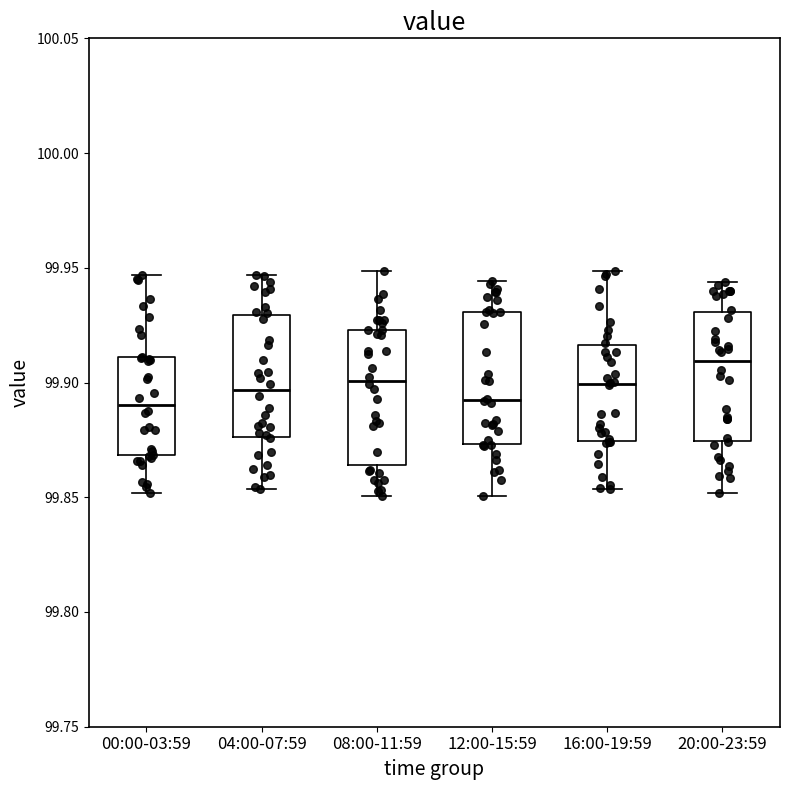

Where does the upper whisker of the box for 04:00-07:59 end on the y-axis? The values are not printed on the chart, so give them approximately, as read against the axis.

99.945